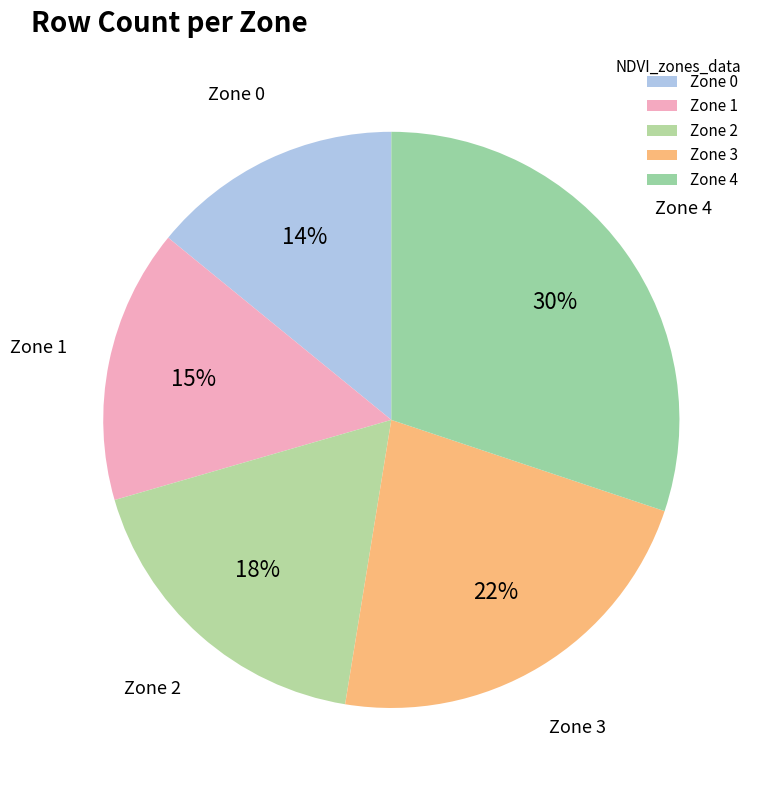

What is the largest slice in the pie chart?

Zone 4